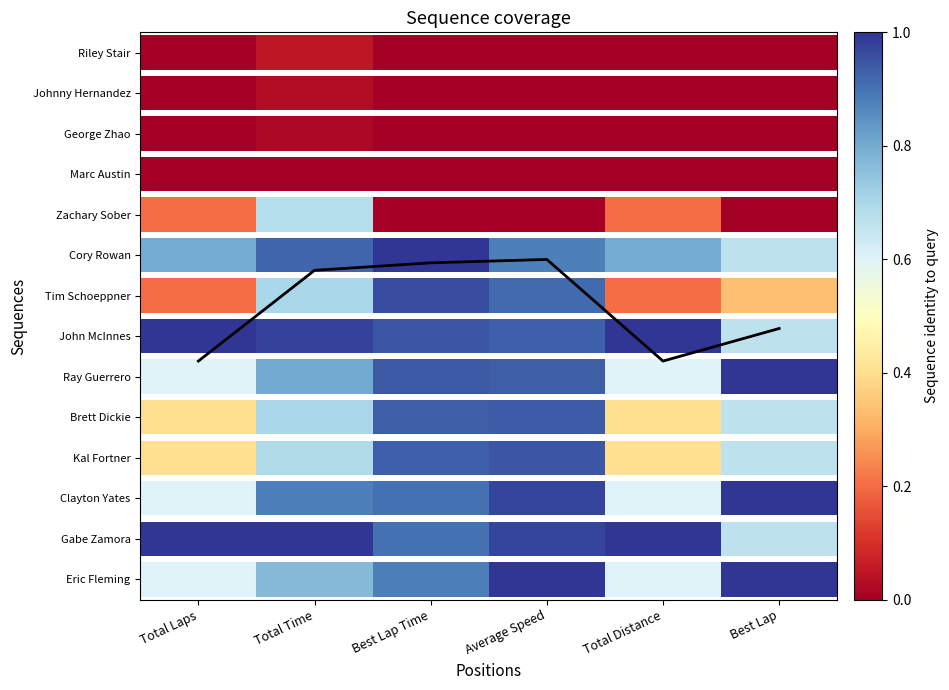

True or false: the data shows 2.3 at Total Laps.

False